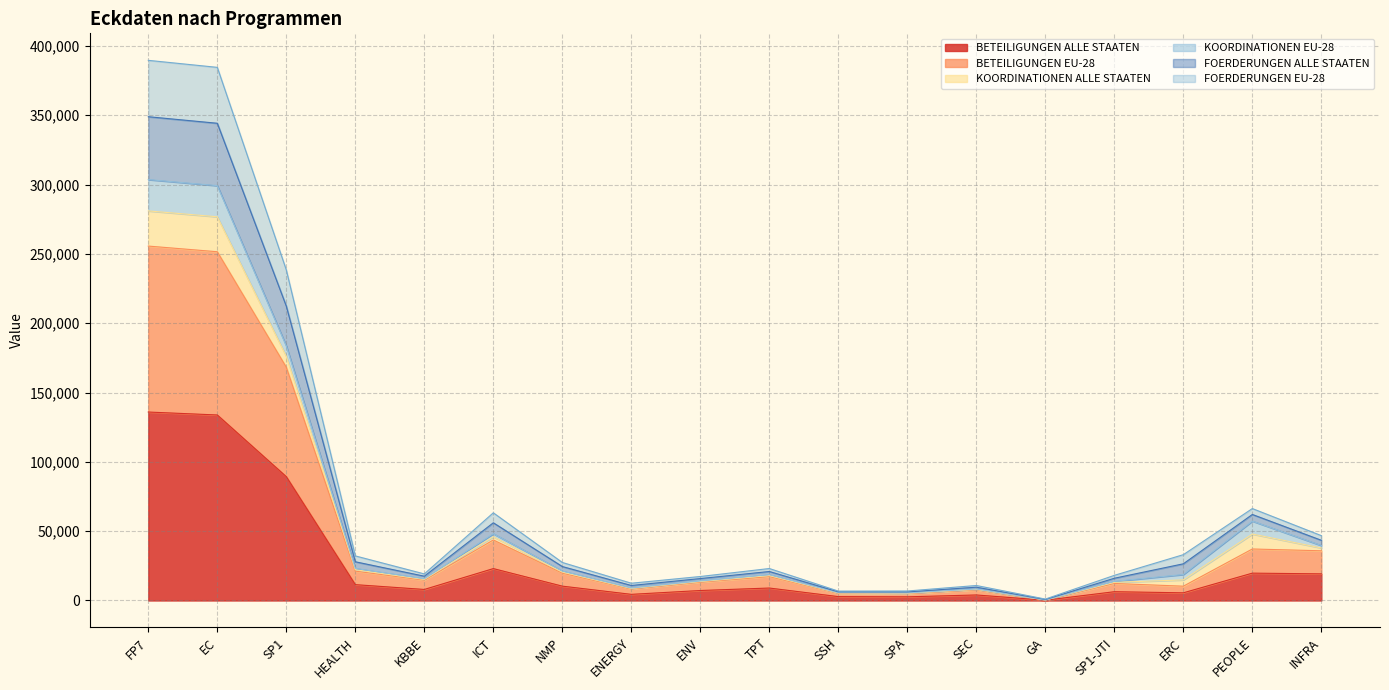

At which category is the sum across all series the highest?

FP7